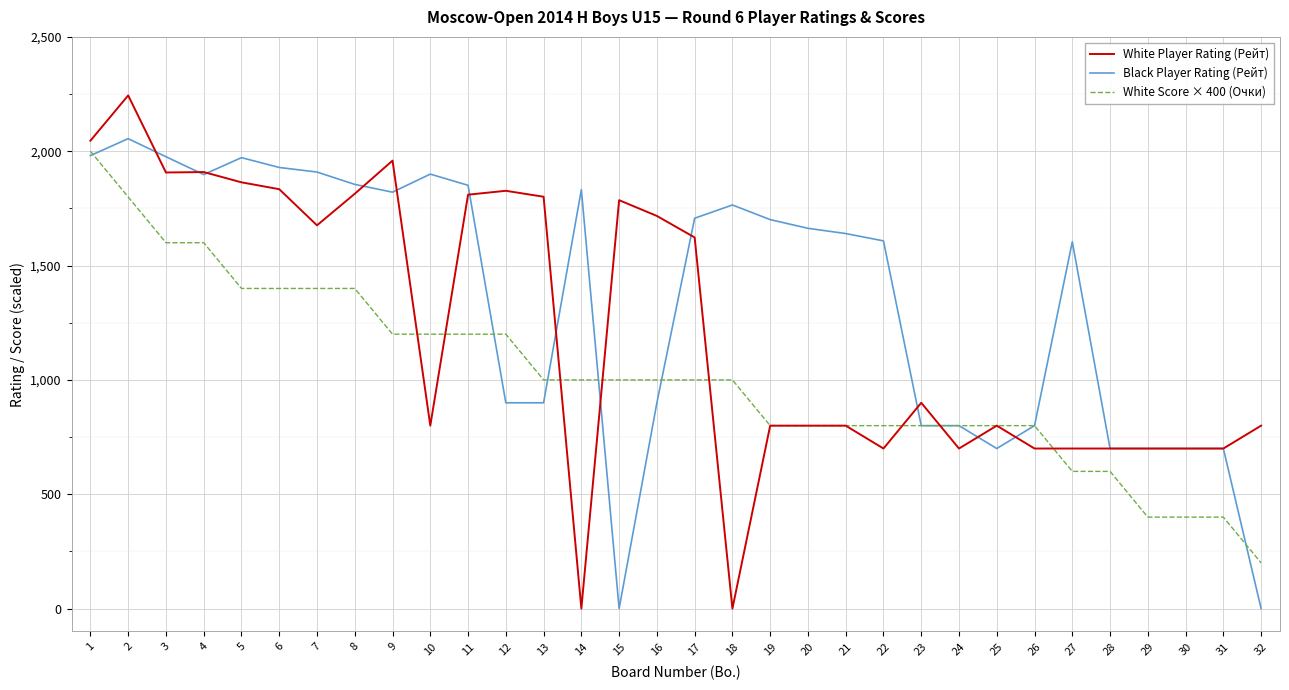

How many values in the Black Player Rating (Рейт) series are below 1663?

16